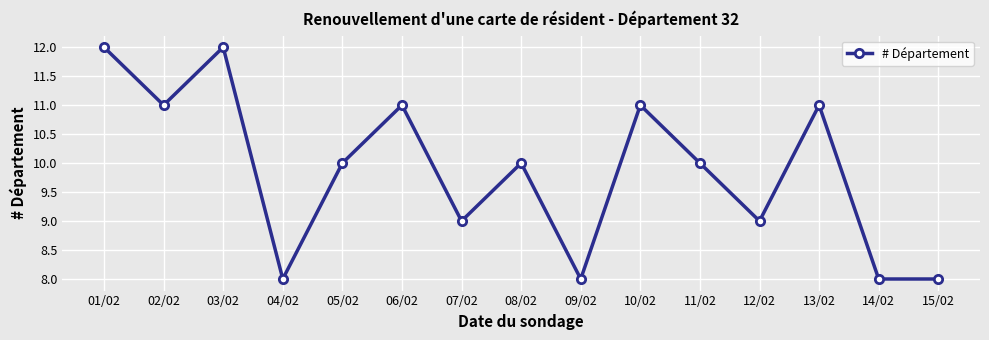

At which category does the data reach its first local peak?

03/02